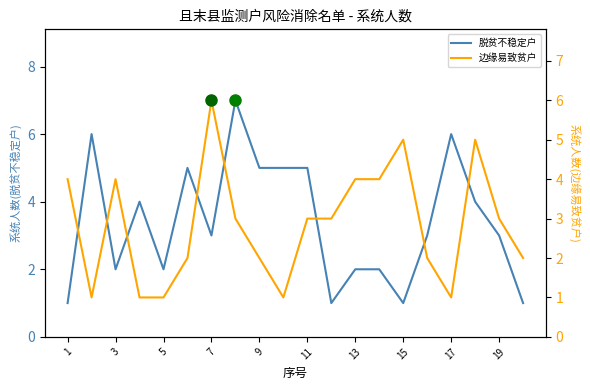

How many lines are shown in the chart?

2